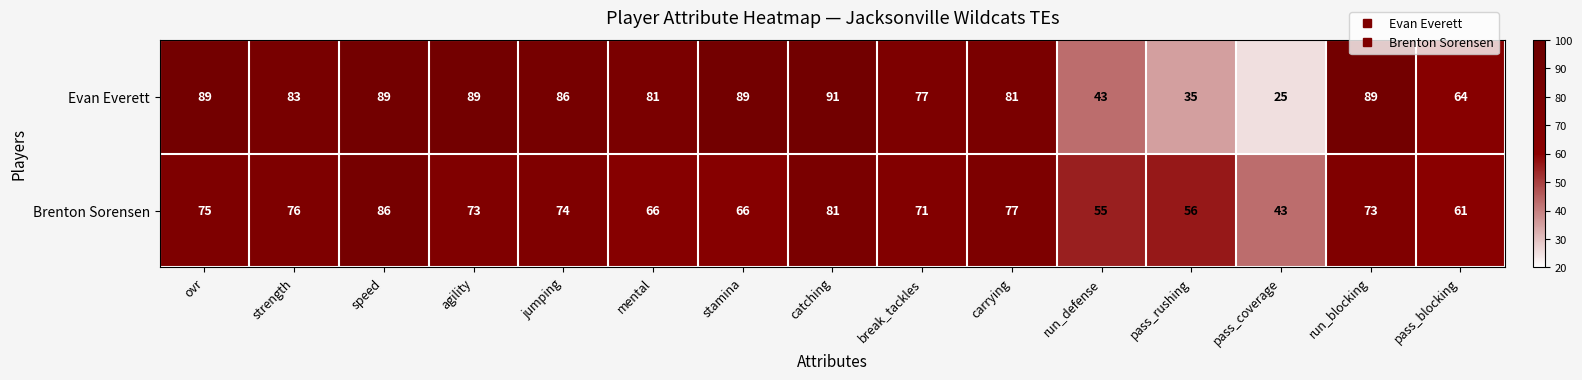

The value of Evan Everett at stamina is 53. True or false?

False